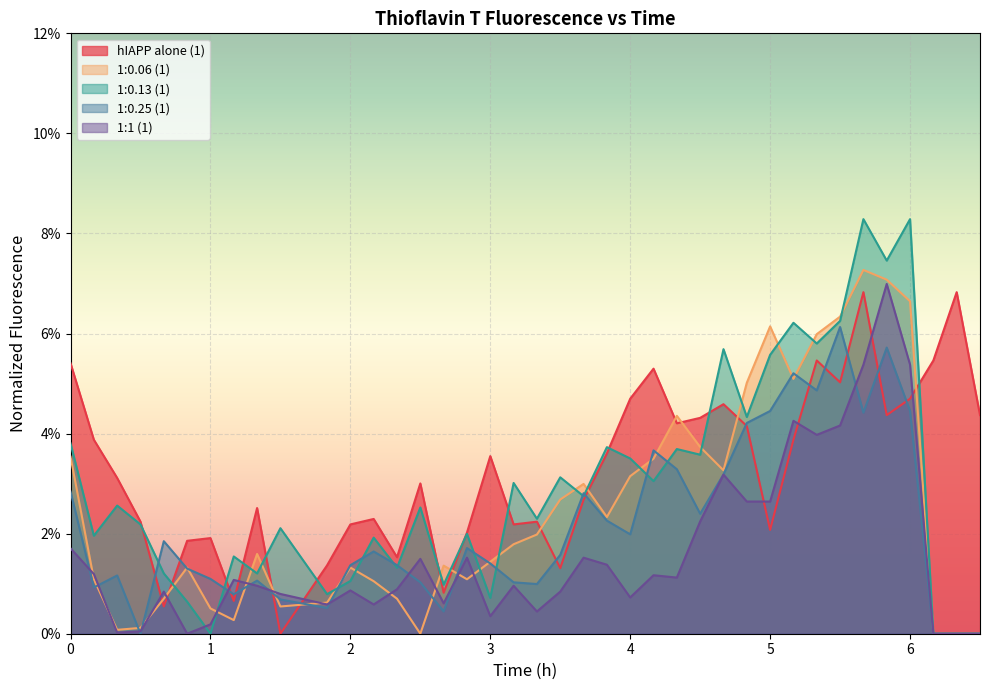

What are all the series names shown in the legend?

hIAPP alone (1), 1:0.06 (1), 1:0.13 (1), 1:0.25 (1), 1:1 (1)